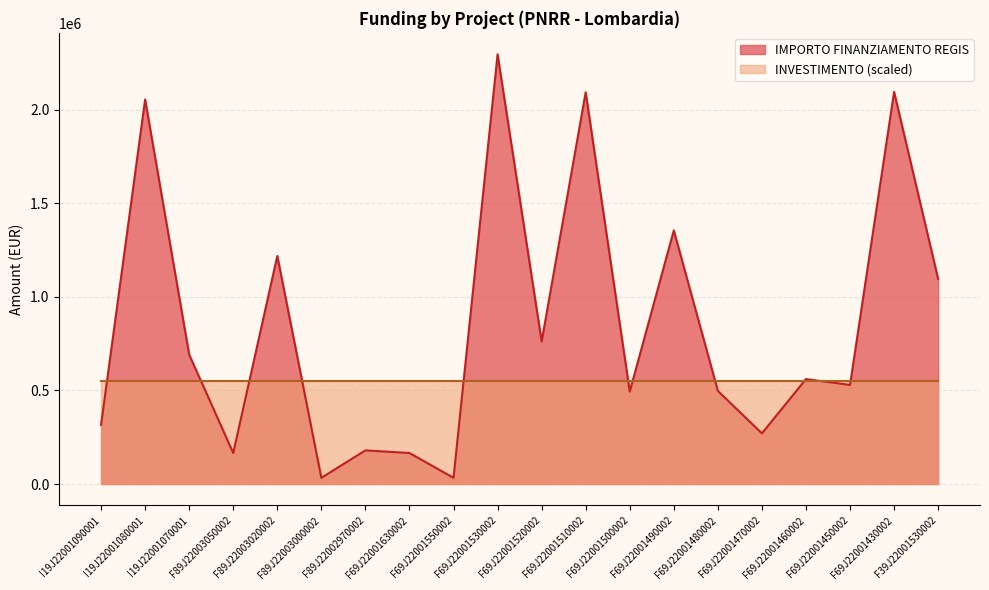

Rank the categories by value from lowest to highest.

F89J22003000002, F69J22001550002, F89J22003050002, F69J22001630002, F89J22002970002, F69J22001470002, I19J22001090001, F69J22001500002, F69J22001480002, F69J22001450002, F69J22001460002, I19J22001070001, F69J22001520002, F39J22001530002, F89J22003020002, F69J22001490002, I19J22001080001, F69J22001510002, F69J22001430002, F69J22001530002